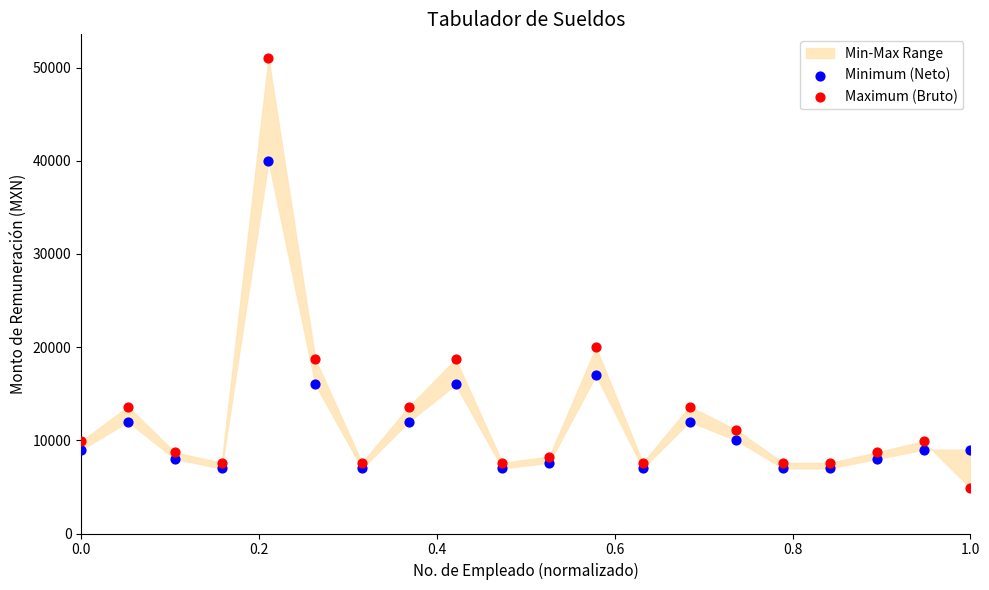

Across all data points, what is the range of Y values (max minus min)?

46116.2